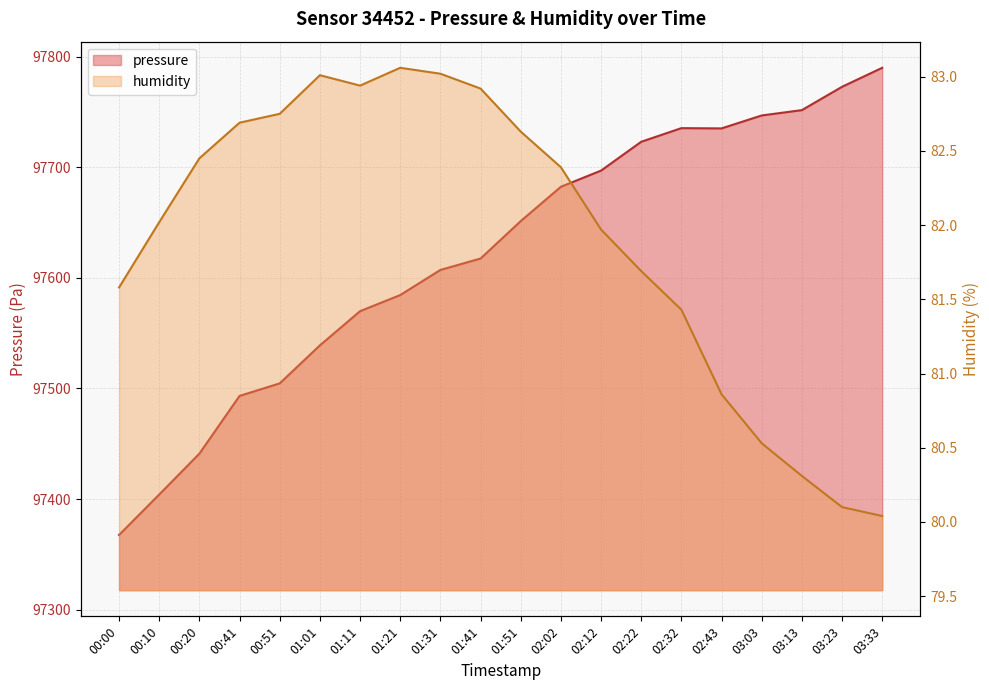

How many distinct data groups are displayed?

2